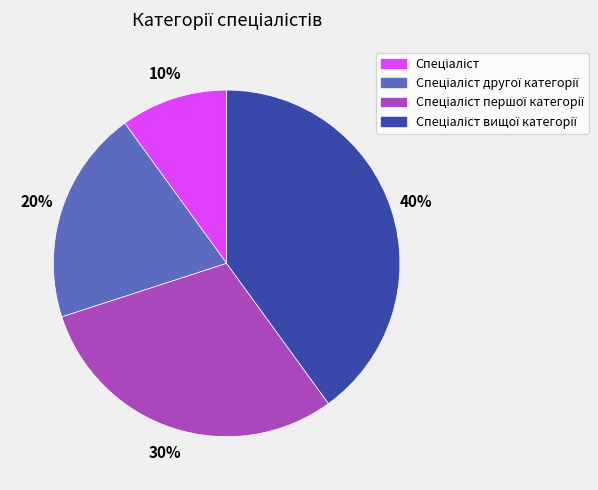

To the nearest percent, what is the average slice percentage?

25%